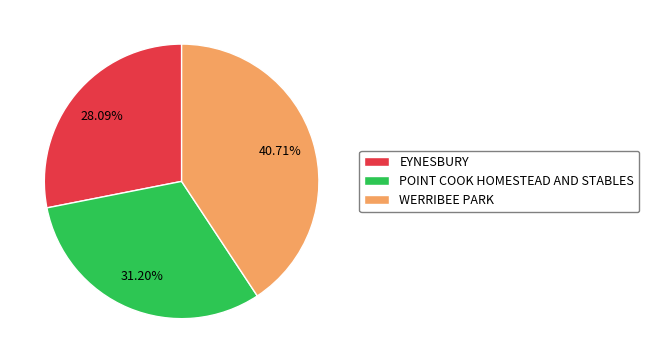

Approximately how many times larger is the value at WERRIBEE PARK compared to POINT COOK HOMESTEAD AND STABLES?

1.3